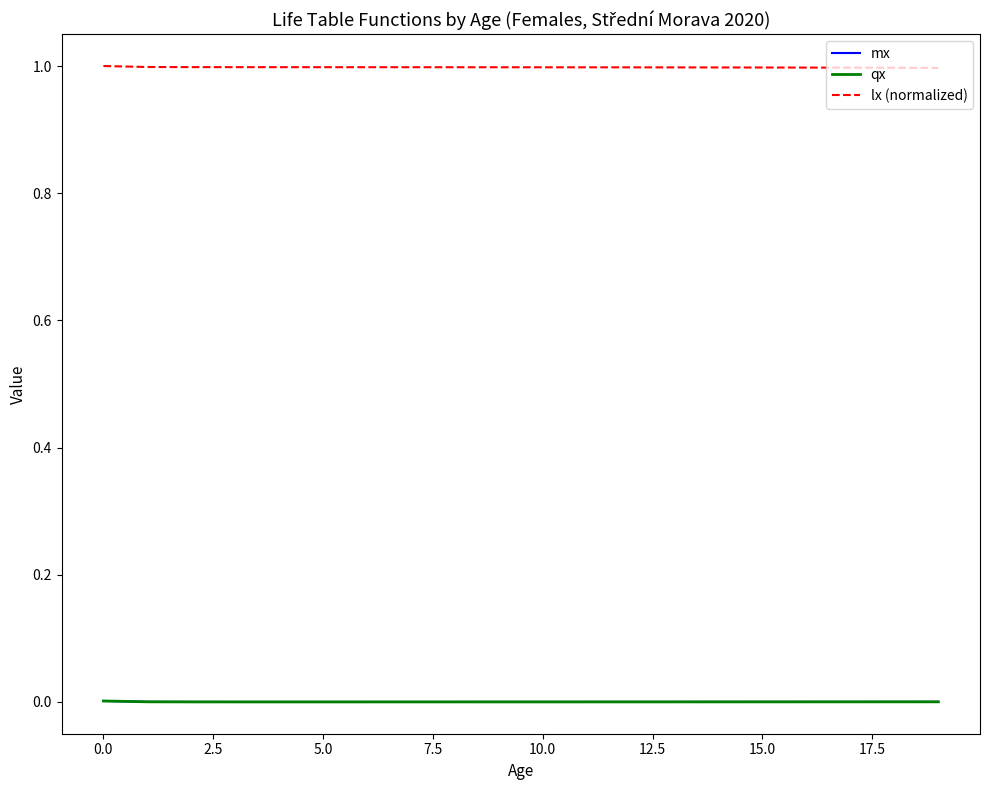

Which series has the largest total across all categories?

lx (normalized)